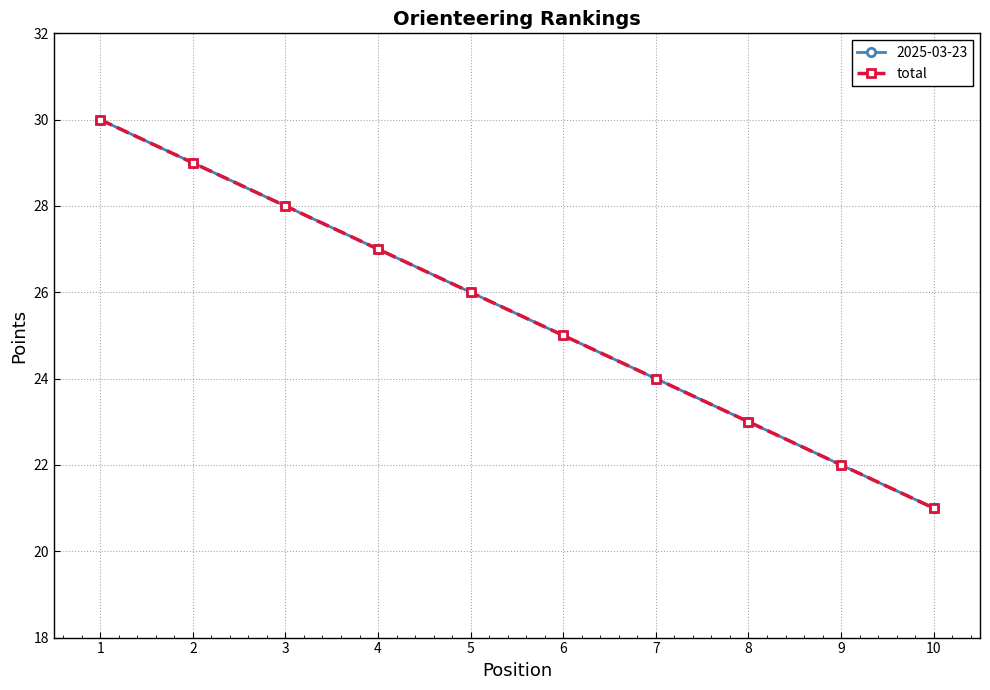

Reading left to right, what are all the values shown in this chart?

30	29	28	27	26	25	24	23	22	21